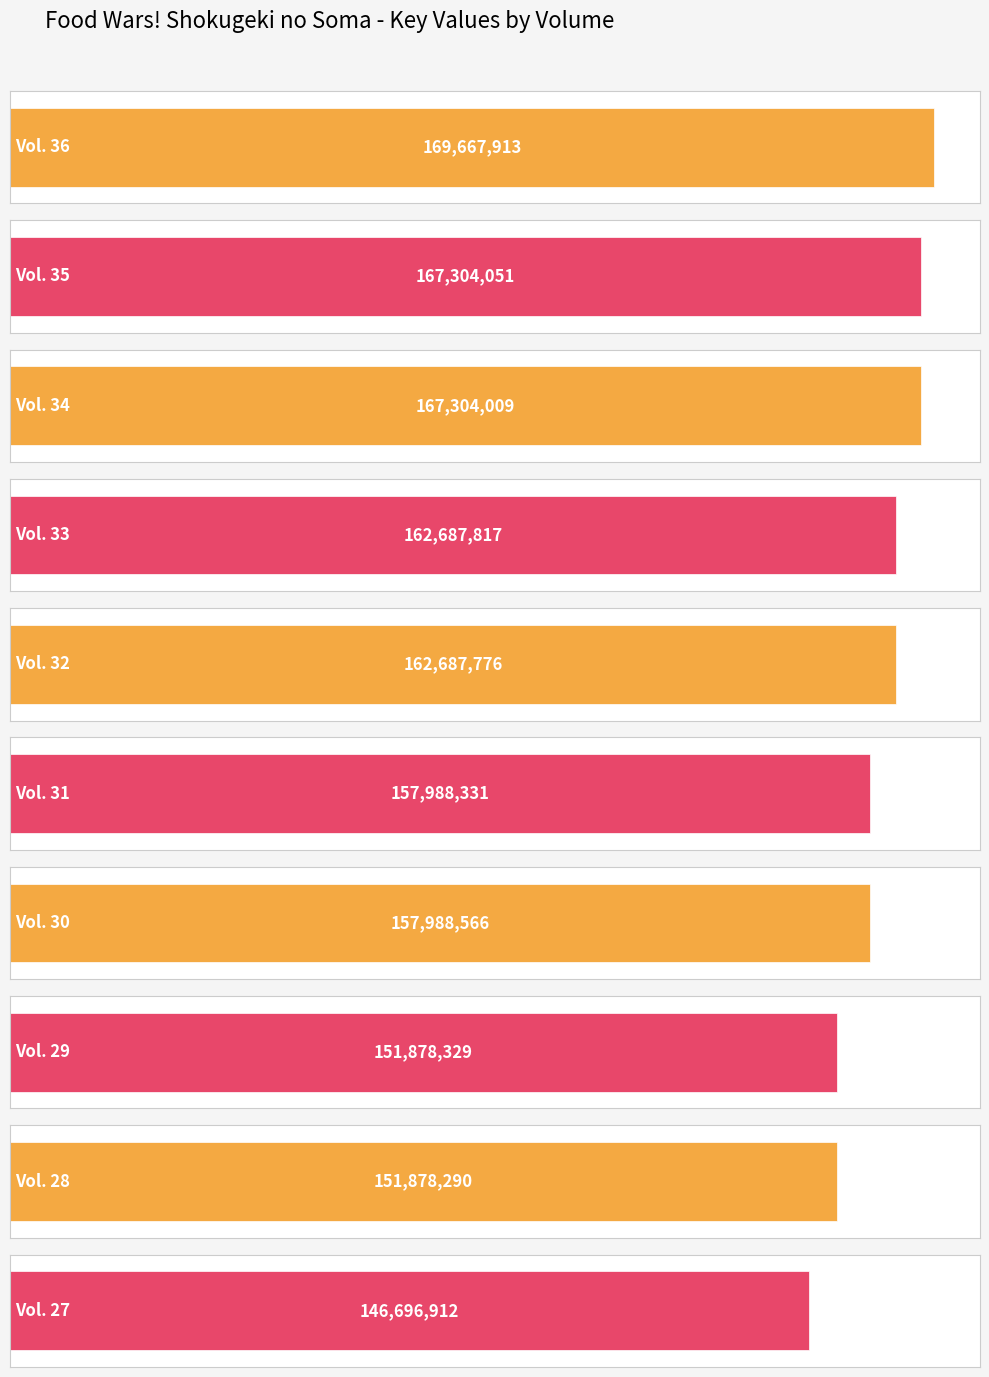

How many categories are shown in the chart?

10